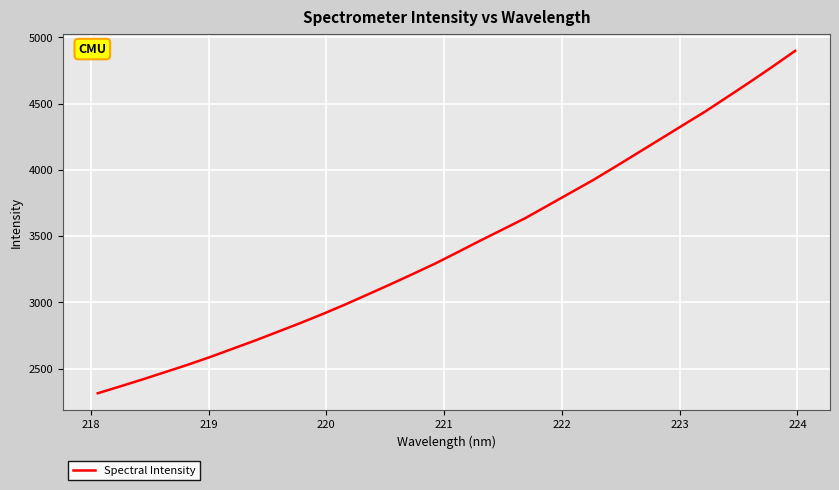

What is the difference between the maximum and minimum values?

2582.7